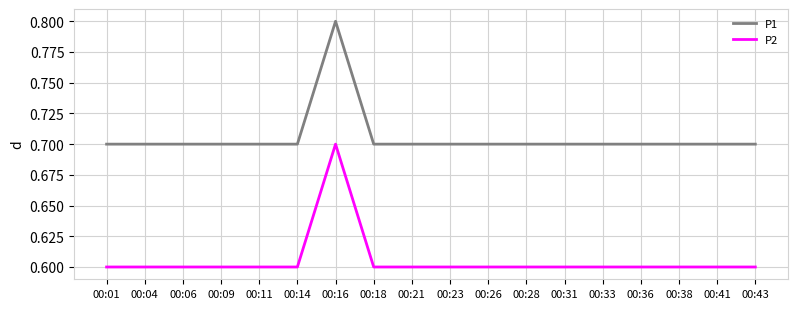

True or false: P2 and P1 cross at least once.

False